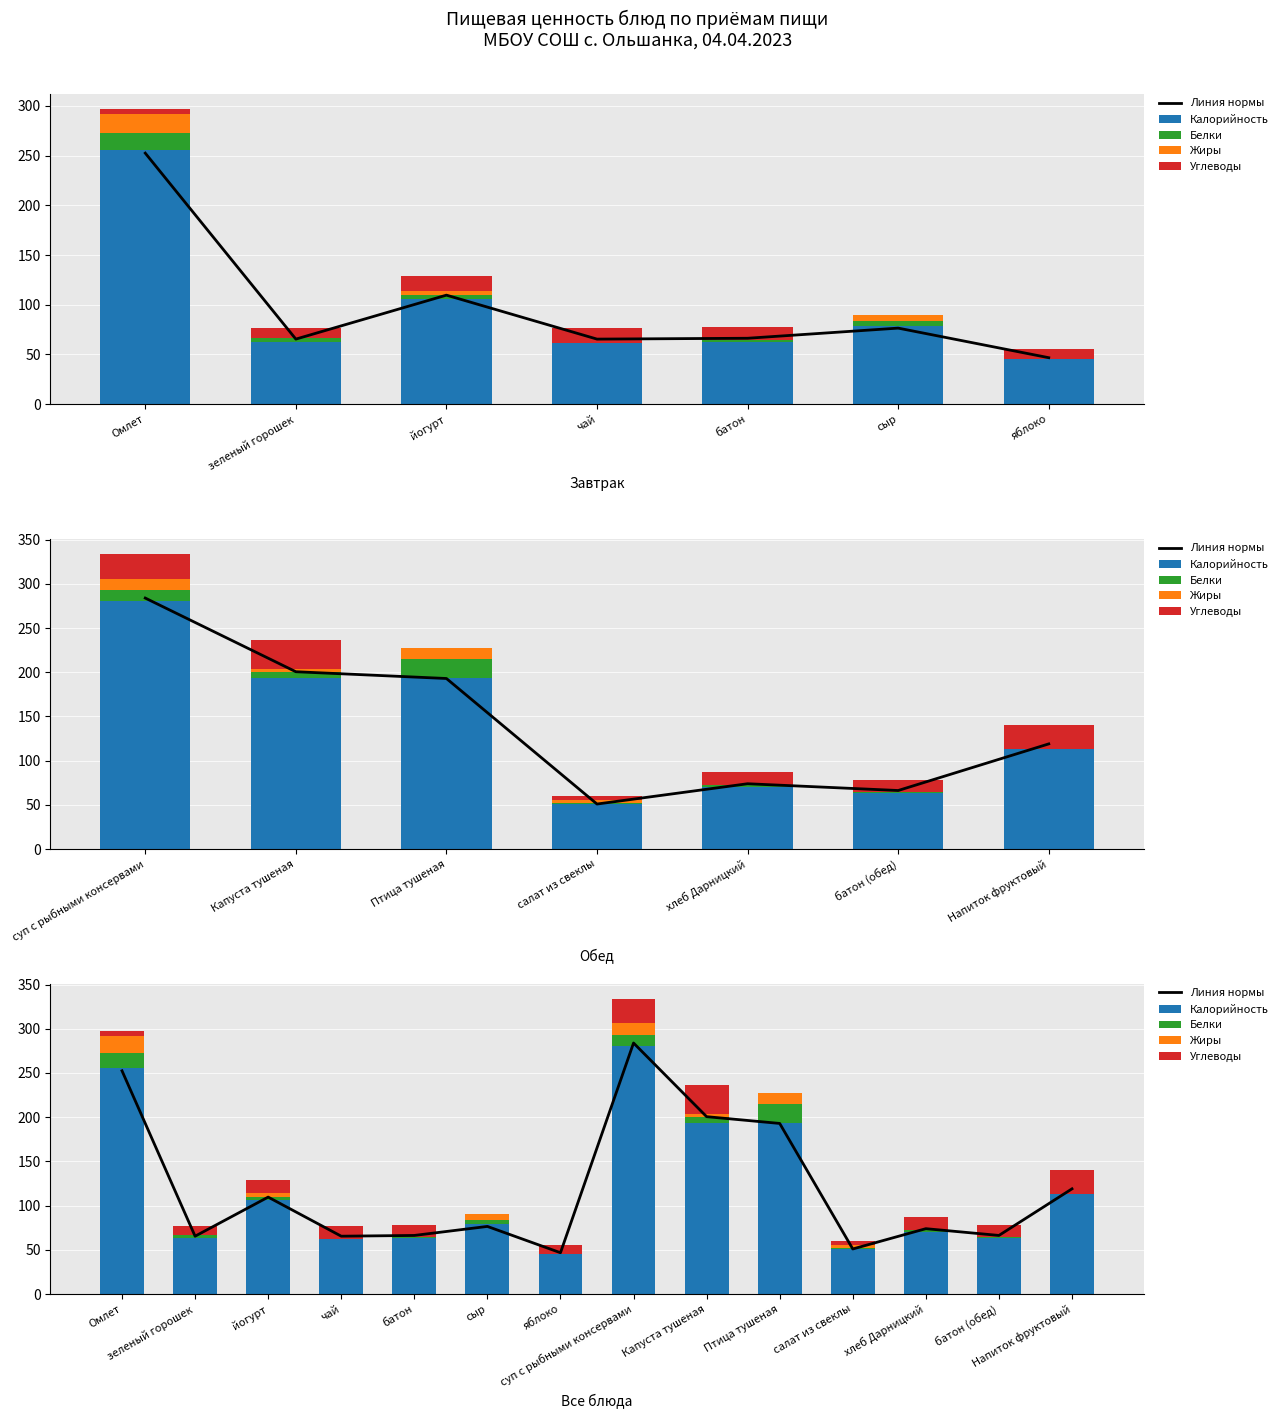

Rank the series by their maximum value, from lowest to highest.

Жиры, Белки, Углеводы, Калорийность, Линия нормы